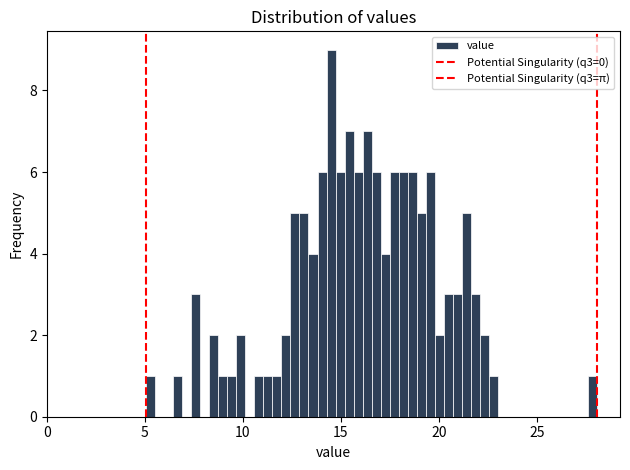

Read against the x-axis, roughly where is the centre of the tallest bar?

14.5